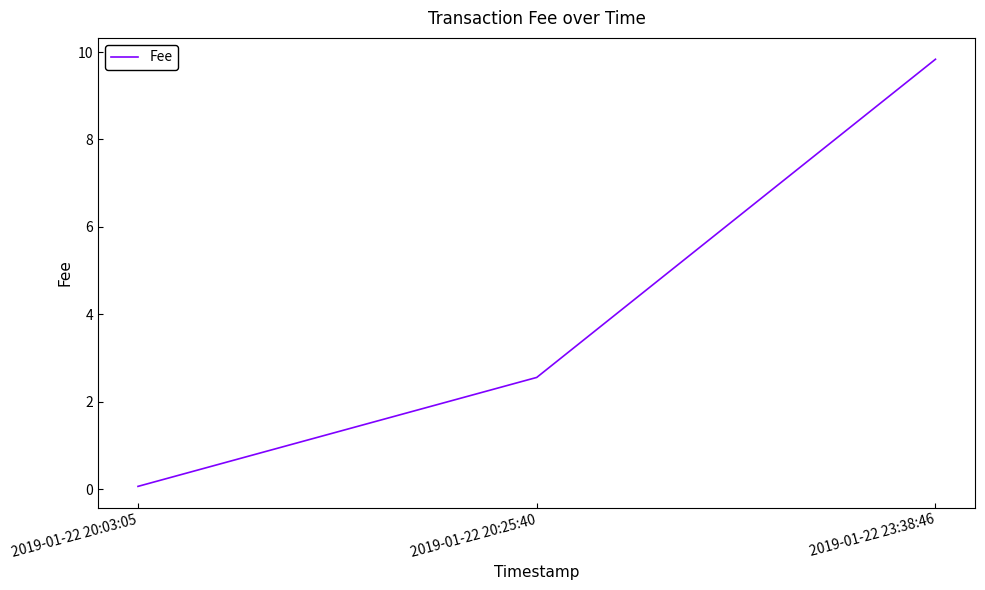

Rank the categories by value from highest to lowest.

2019-01-22 23:38:46, 2019-01-22 20:25:40, 2019-01-22 20:03:05